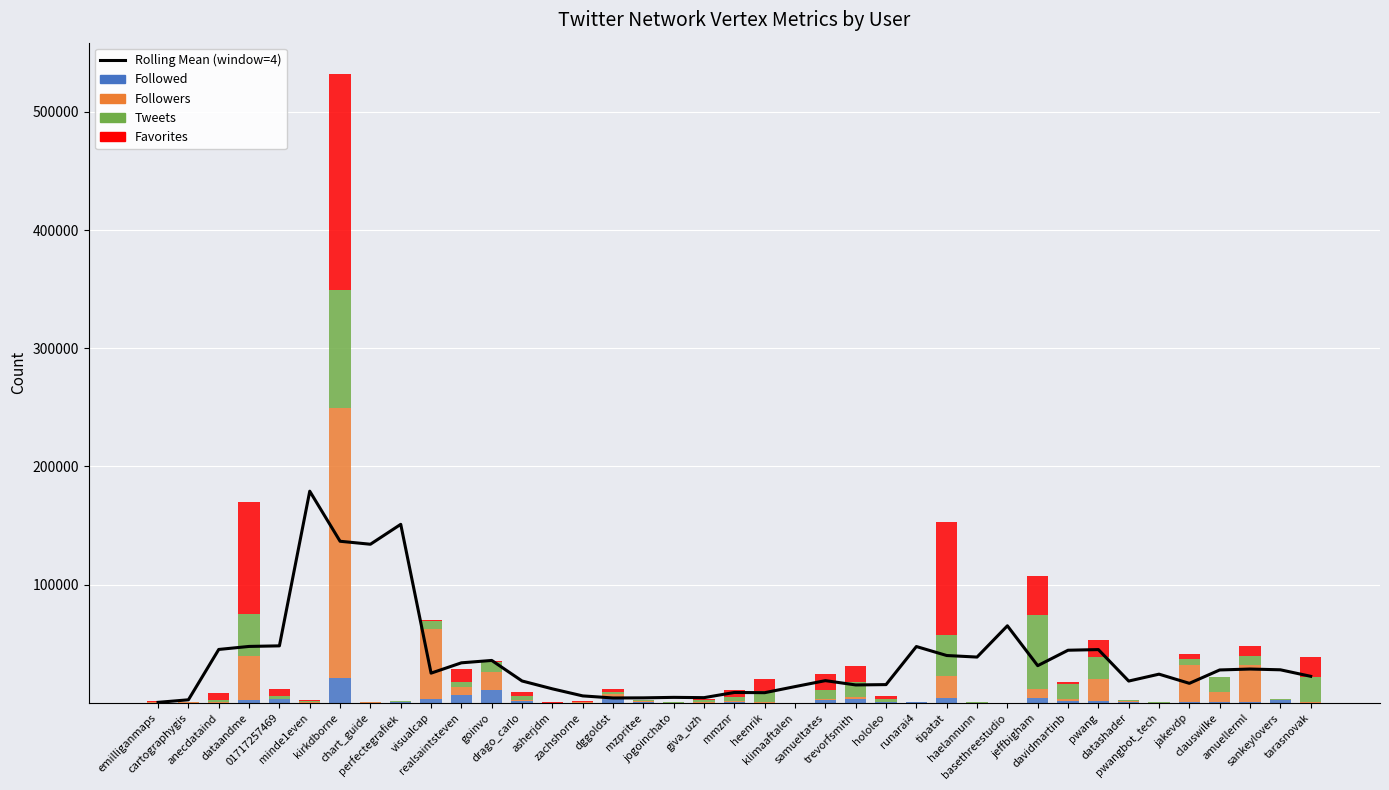

What is the difference between the maximum and minimum values in the Followed series?

21436.0